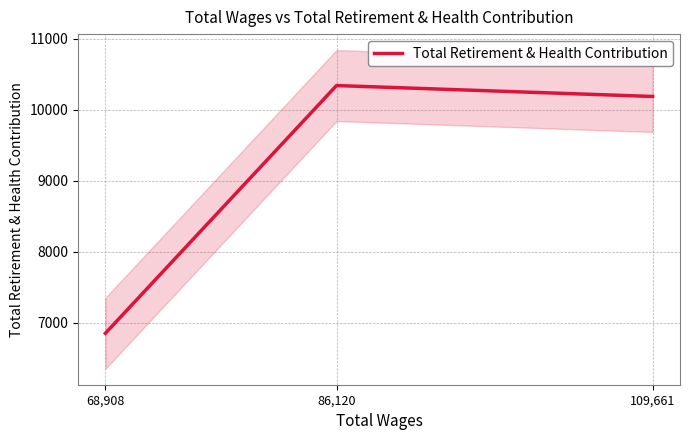

List the labels in order of value, smallest first.

68,908, 109,661, 86,120